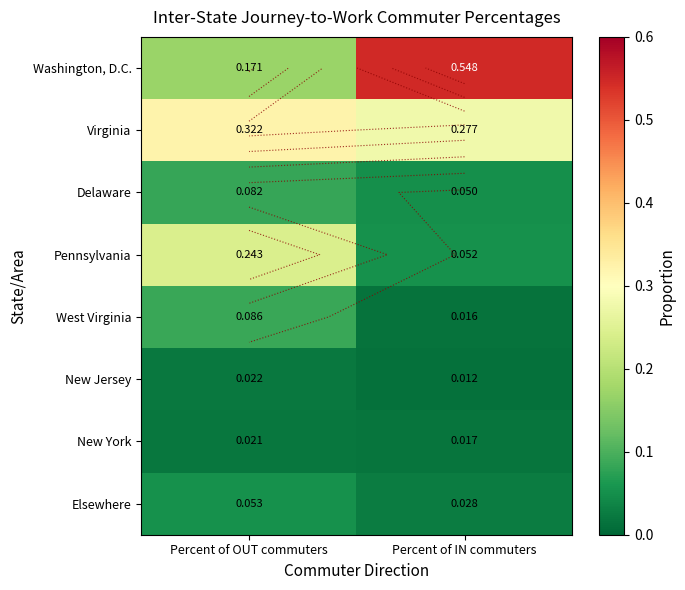

Where is New York nearest to the value 0?

Percent of IN commuters